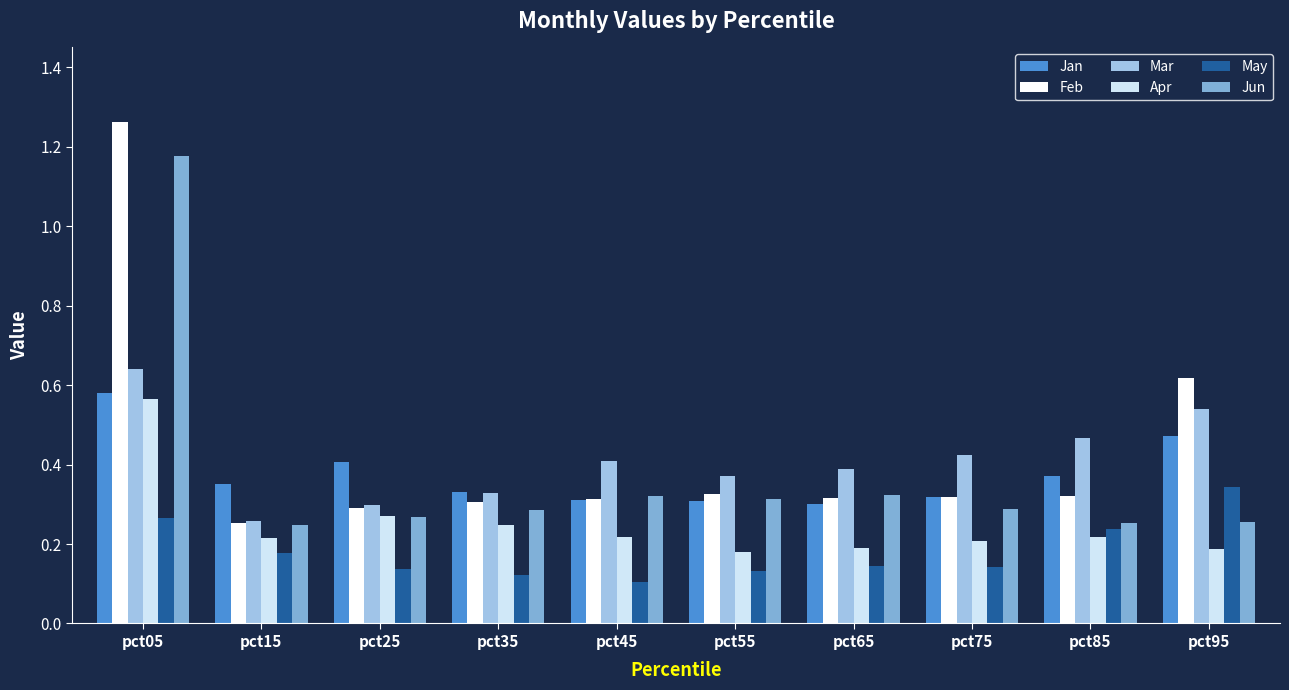

Which category has the lowest value in the May series?

pct45